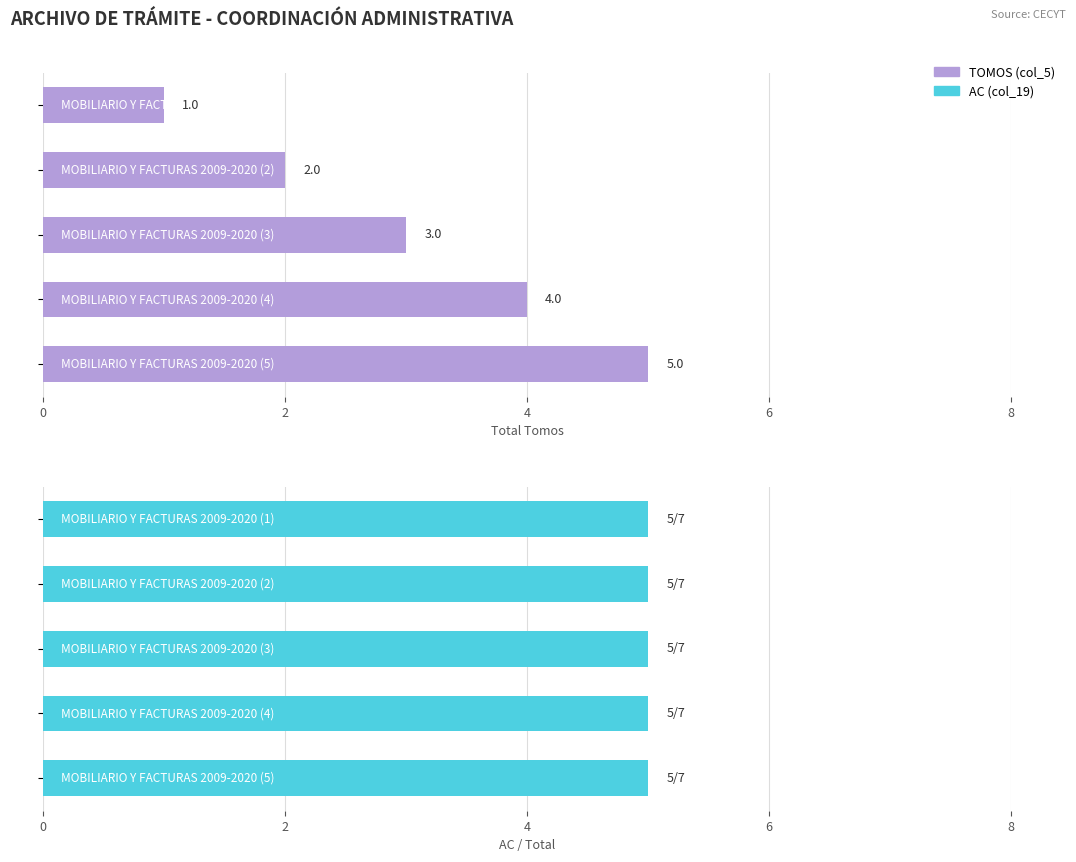

What is the difference between the maximum and minimum values in the TOMOS series?

4.0